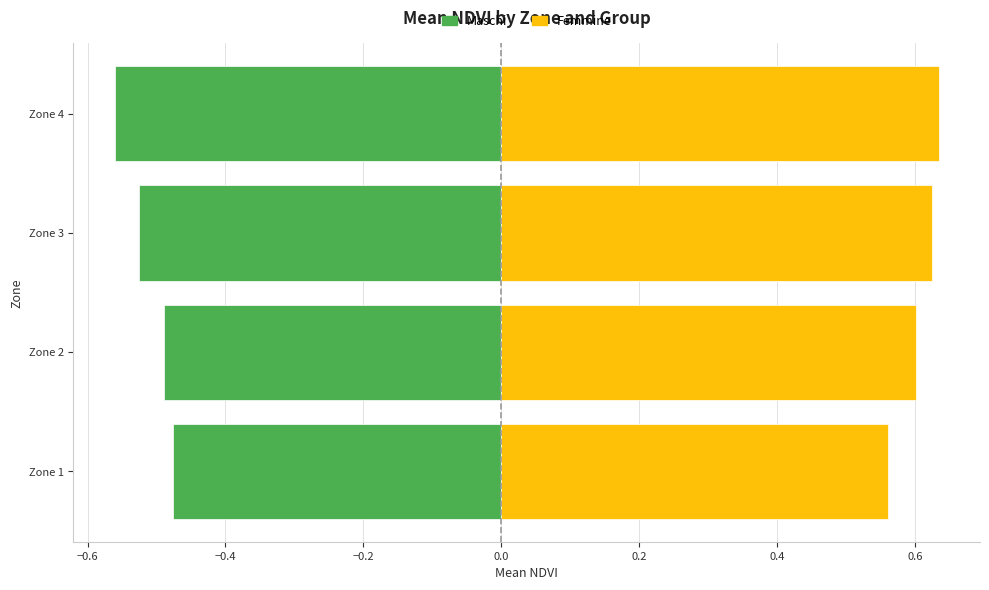

Which series has the largest total across all categories?

Femmine